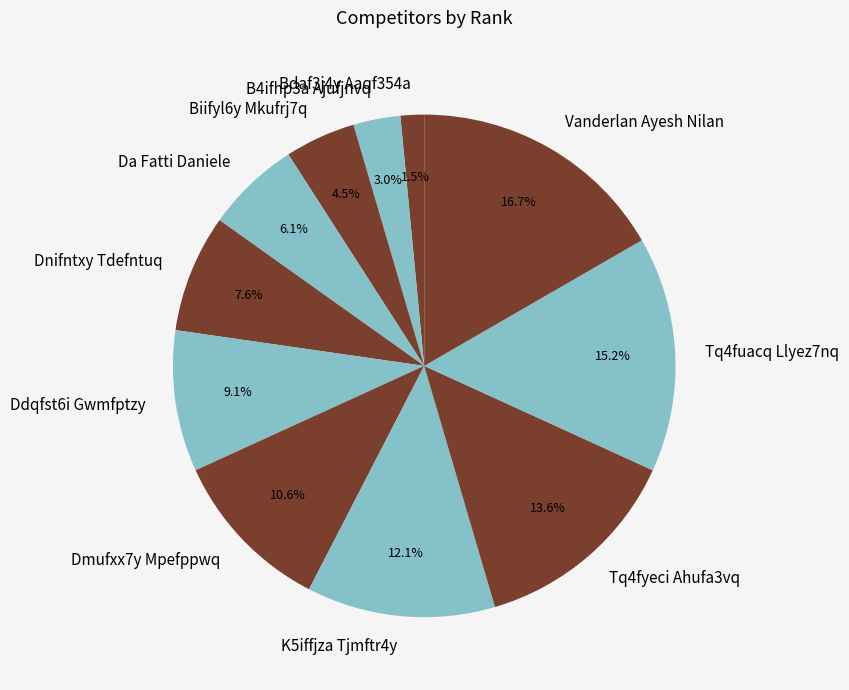

Is there any slice that represents more than half of the pie?

No